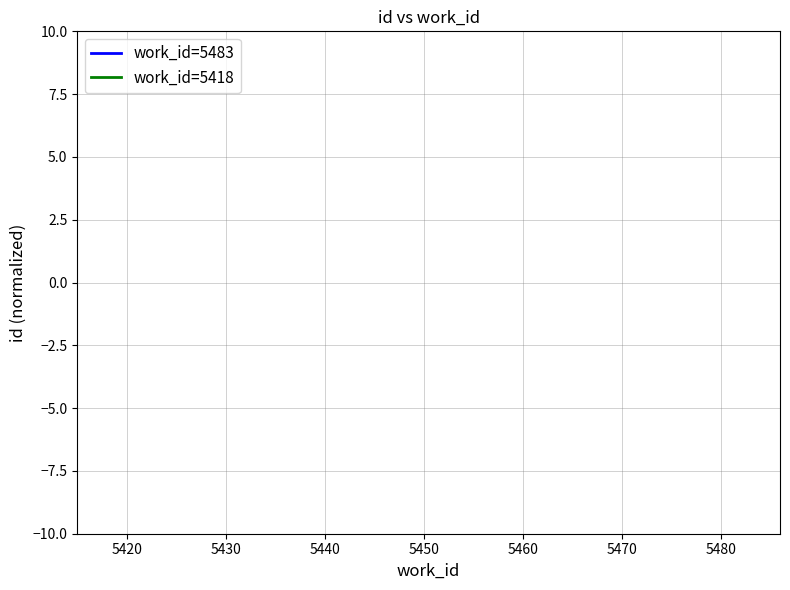

The chart shows a value of 14.0 at 5430. True or false?

False